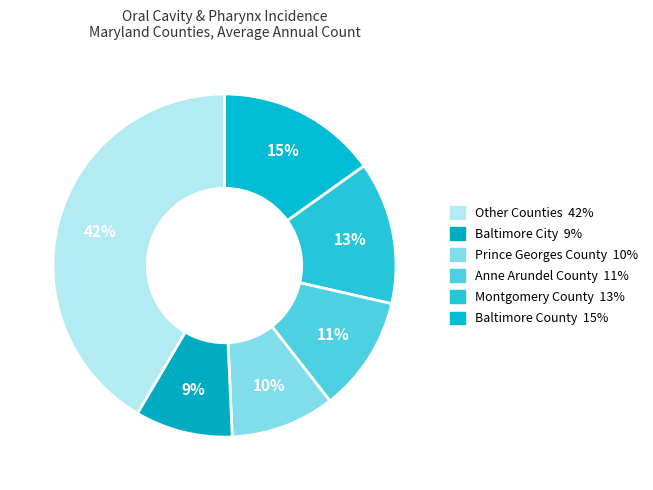

How many slices are in this pie chart?

6